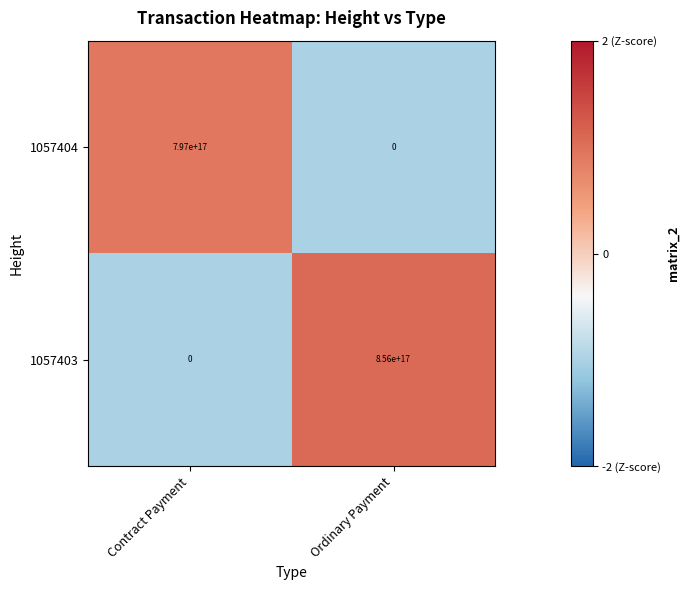

Where is 1057404 nearest to the value 398500000000000000?

Contract Payment